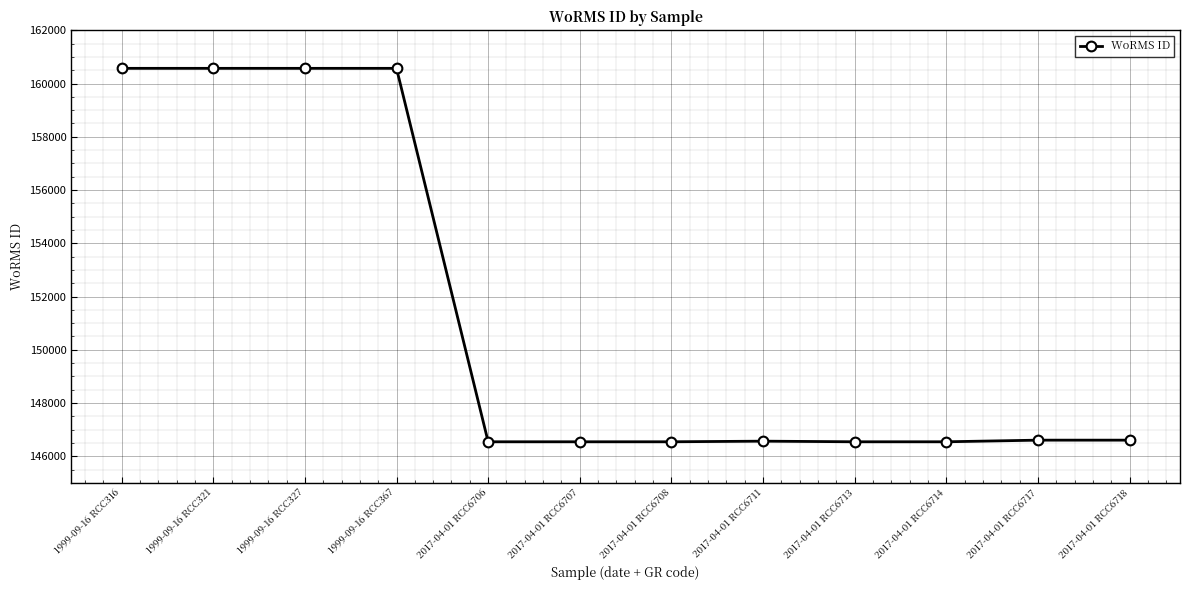

What value does the data have at 1999-09-16 RCC316, to the nearest 50?

160550